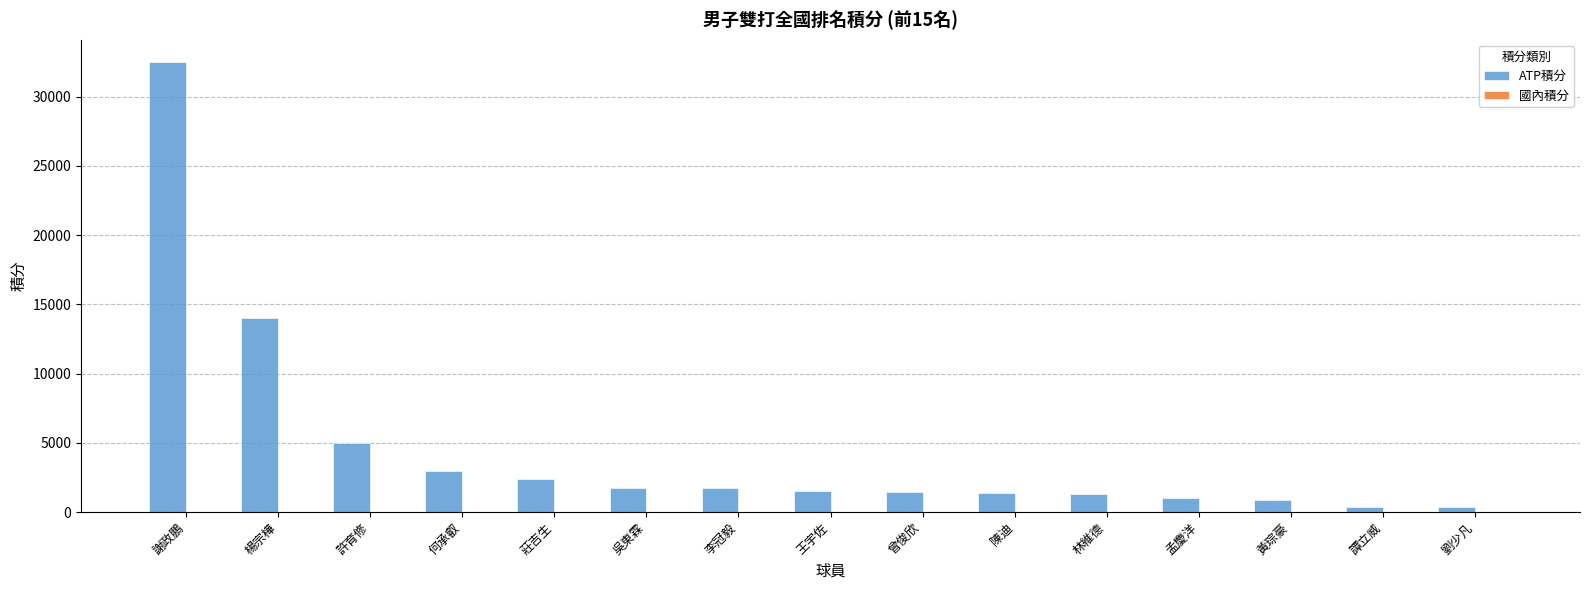

What is the greatest value displayed?

32490